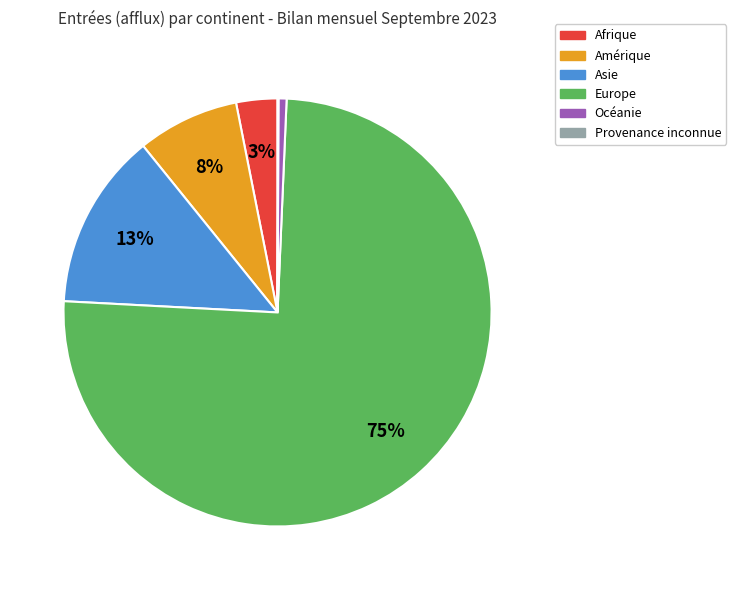

The Asie slice represents 13% of the pie. True or false?

True